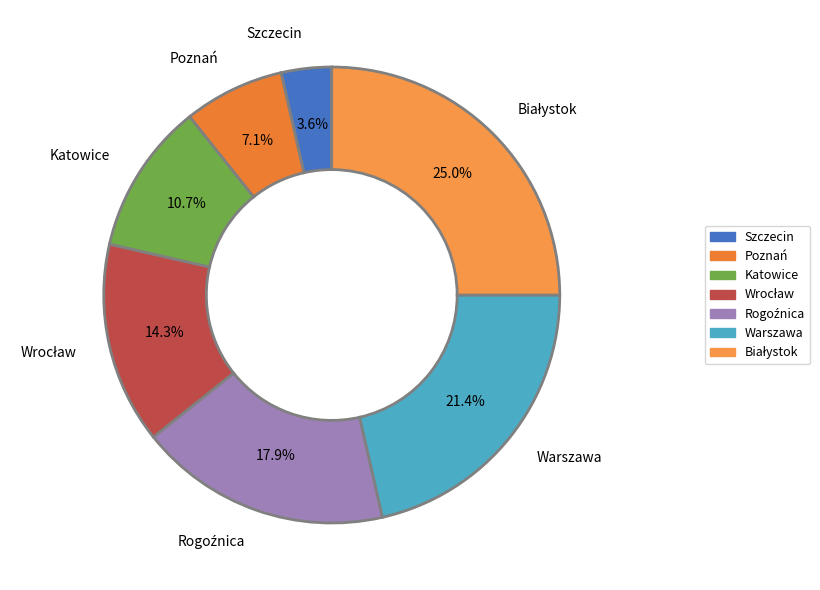

How much of the chart is everything except Szczecin?

96.4%